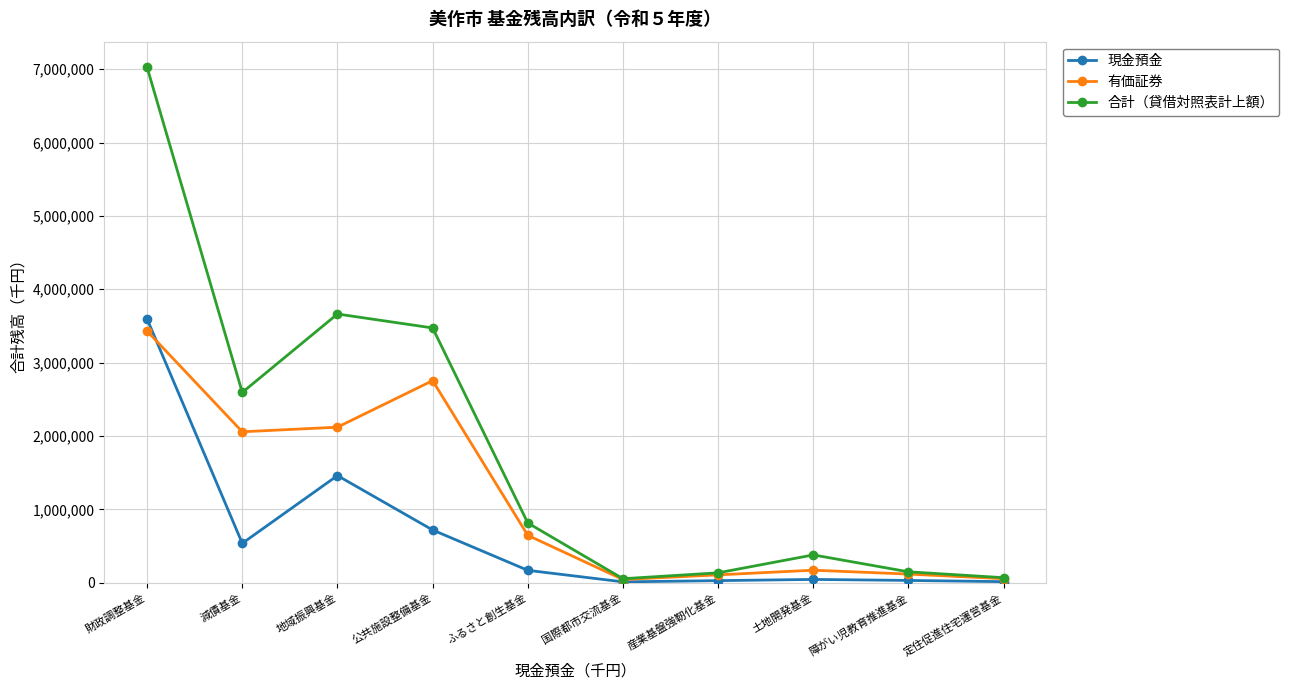

List the series in order of their overall mean, highest first.

合計（貸借対照表計上額）, 有価証券, 現金預金